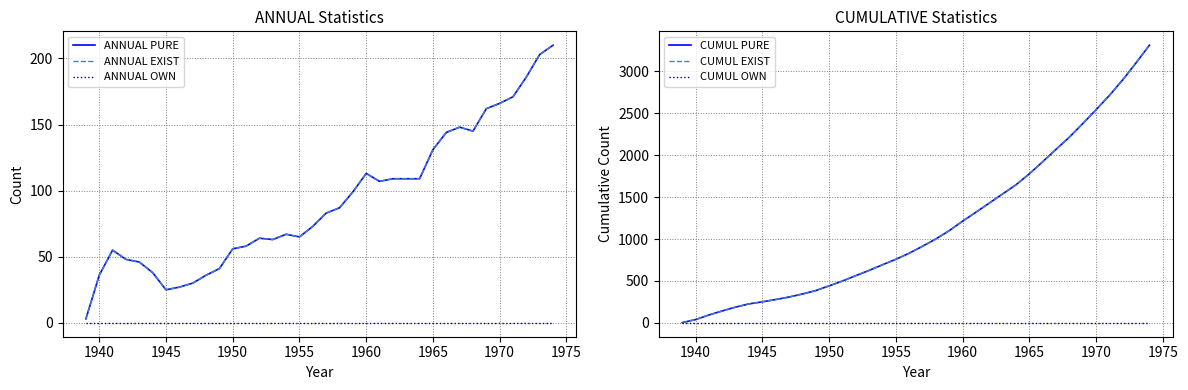

True or false: CUMUL EXIST and CUMUL OWN cross at least once.

False